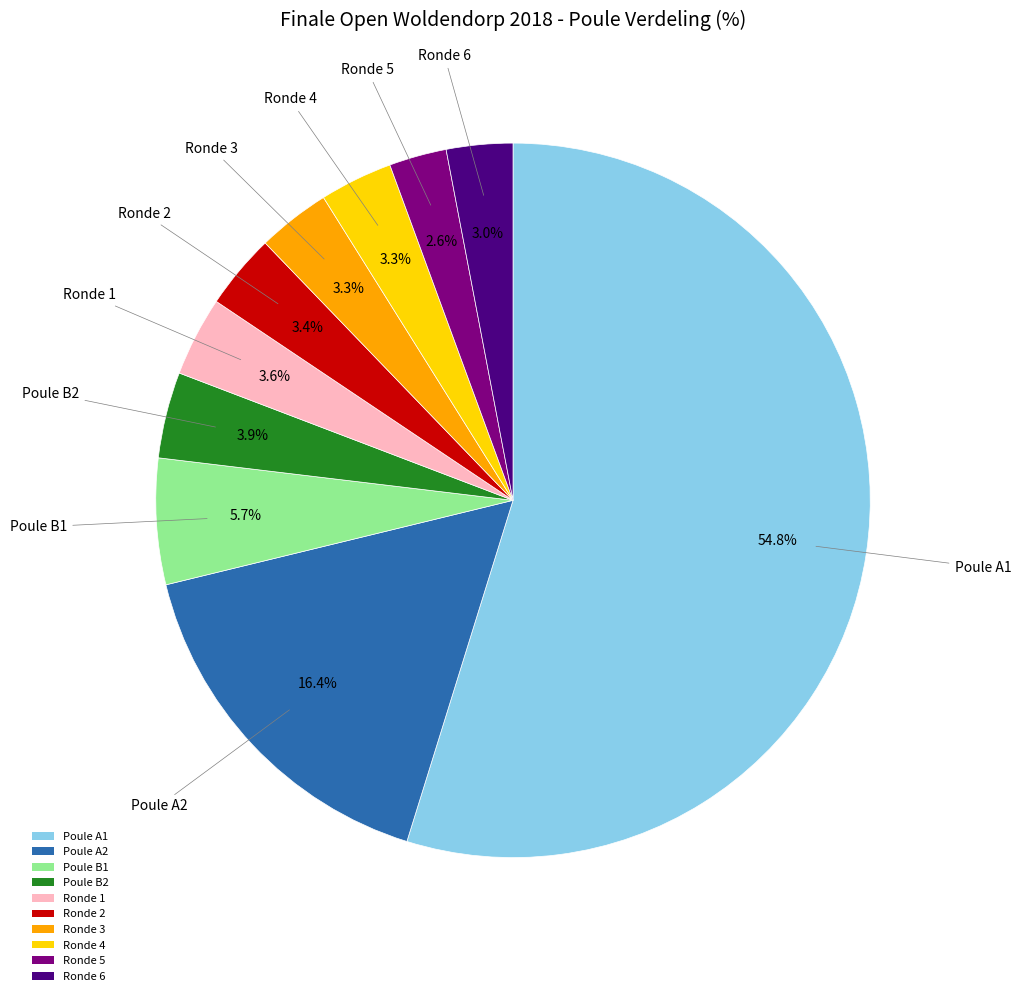

Approximately how many times larger is the value at Ronde 3 compared to Poule B1?

0.6